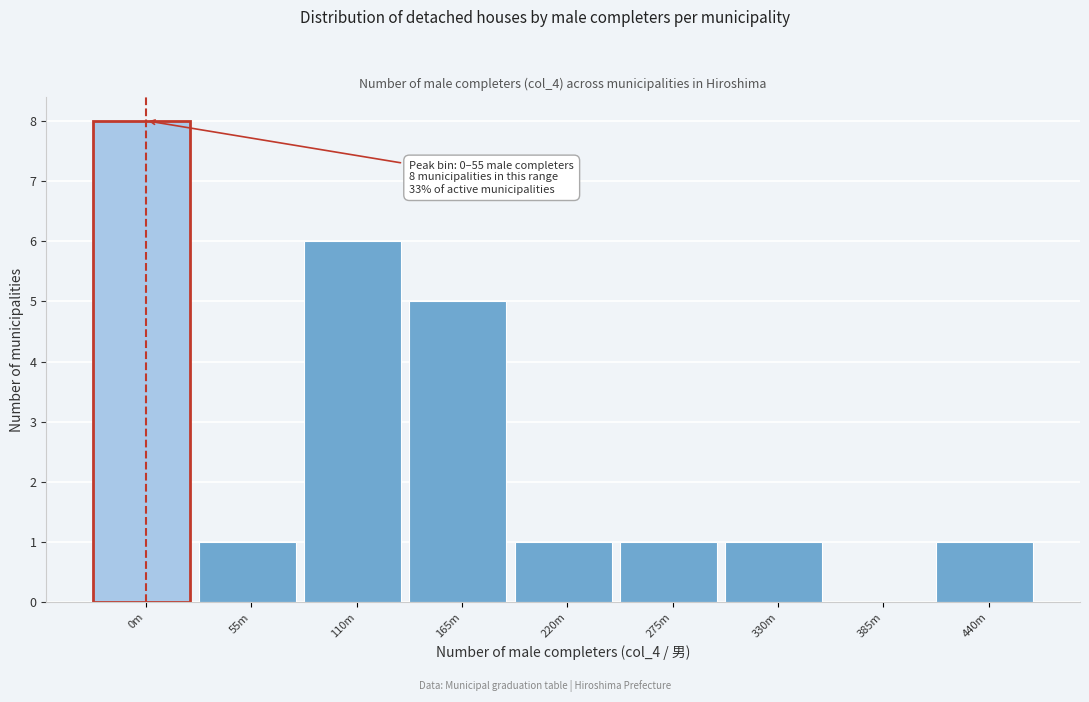

Reading left to right, extract all data points from this chart.

0m=8	55m=1	110m=6	165m=5	220m=1	275m=1	330m=1	385m=0	440m=1